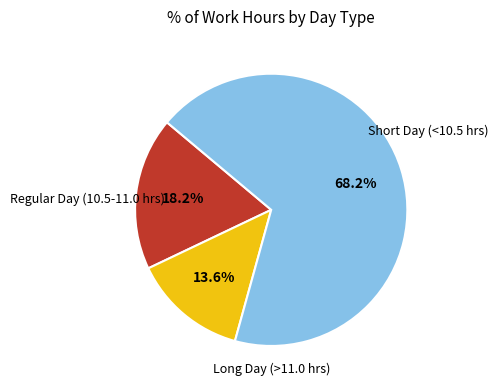

Is there any slice that represents more than half of the pie?

Yes